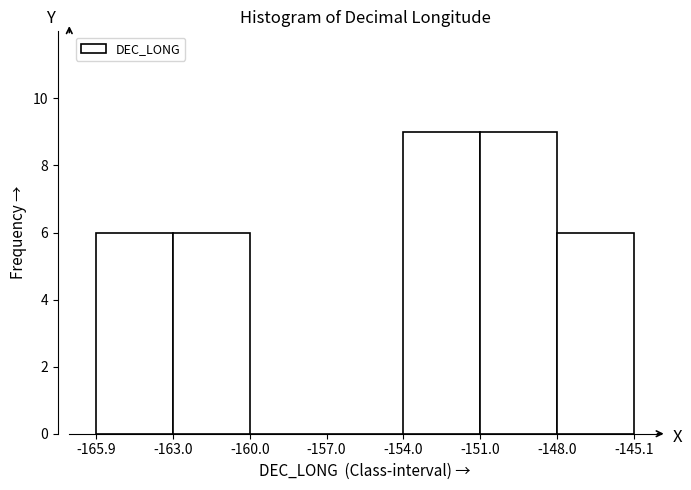

Reading left to right, transcribe this chart: for each bar, give the range it covers on the x-axis and its height. The values are not printed on the chart, so give them approximately, as read against the axis.

-165.9 to -163.0: 6
-163.0 to -160.0: 6
-160.0 to -157.0: 0
-157.0 to -154.0: 0
-154.0 to -151.0: 9
-151.0 to -148.0: 9
-148.0 to -145.1: 6